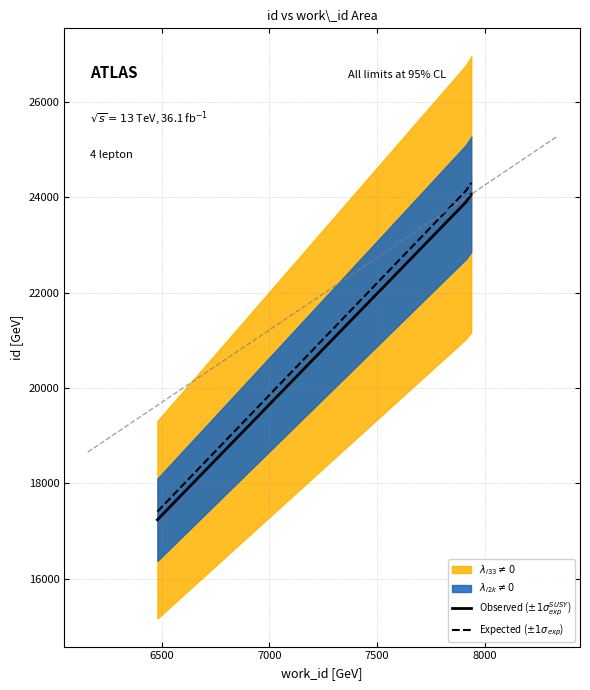

What is the value of the Observed ($\pm 1\sigma_{exp}^{SUSY}$) point at the 3rd from the left?

24057.0